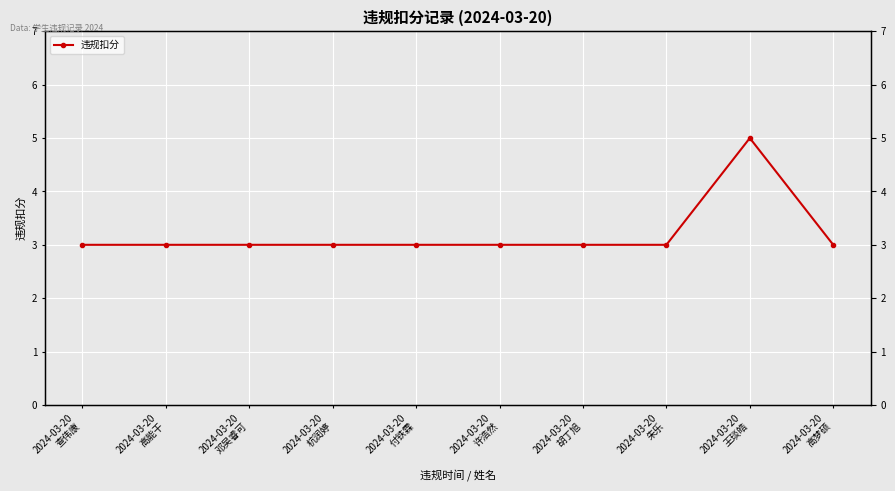

True or false: there are more than 2 points higher than both neighbors.

False